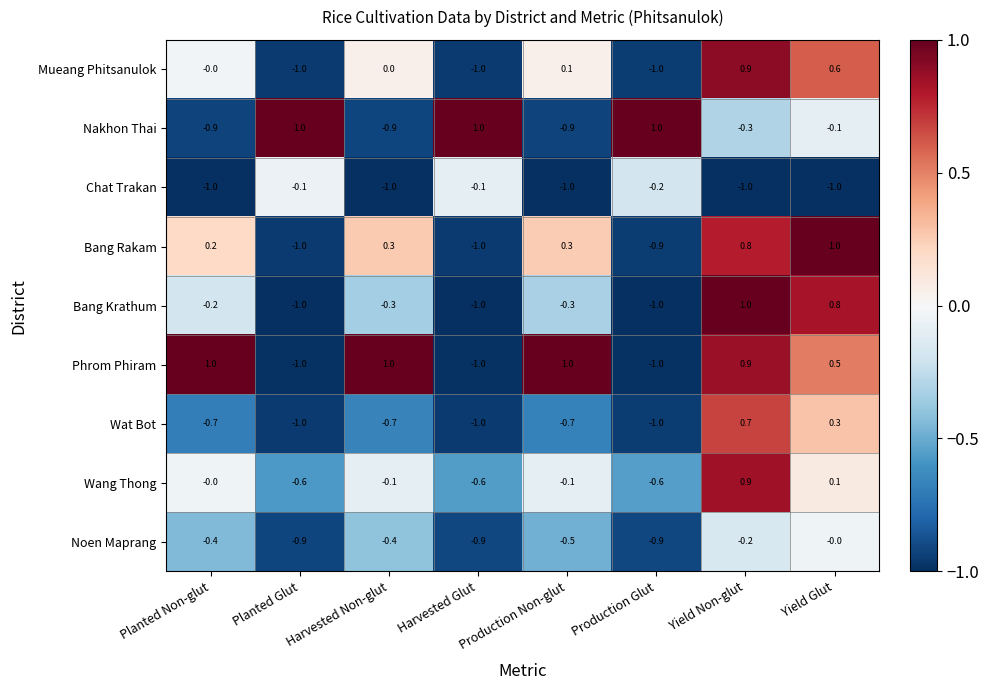

The Phrom Phiram series shows -1.5 at Planted Glut. True or false?

False